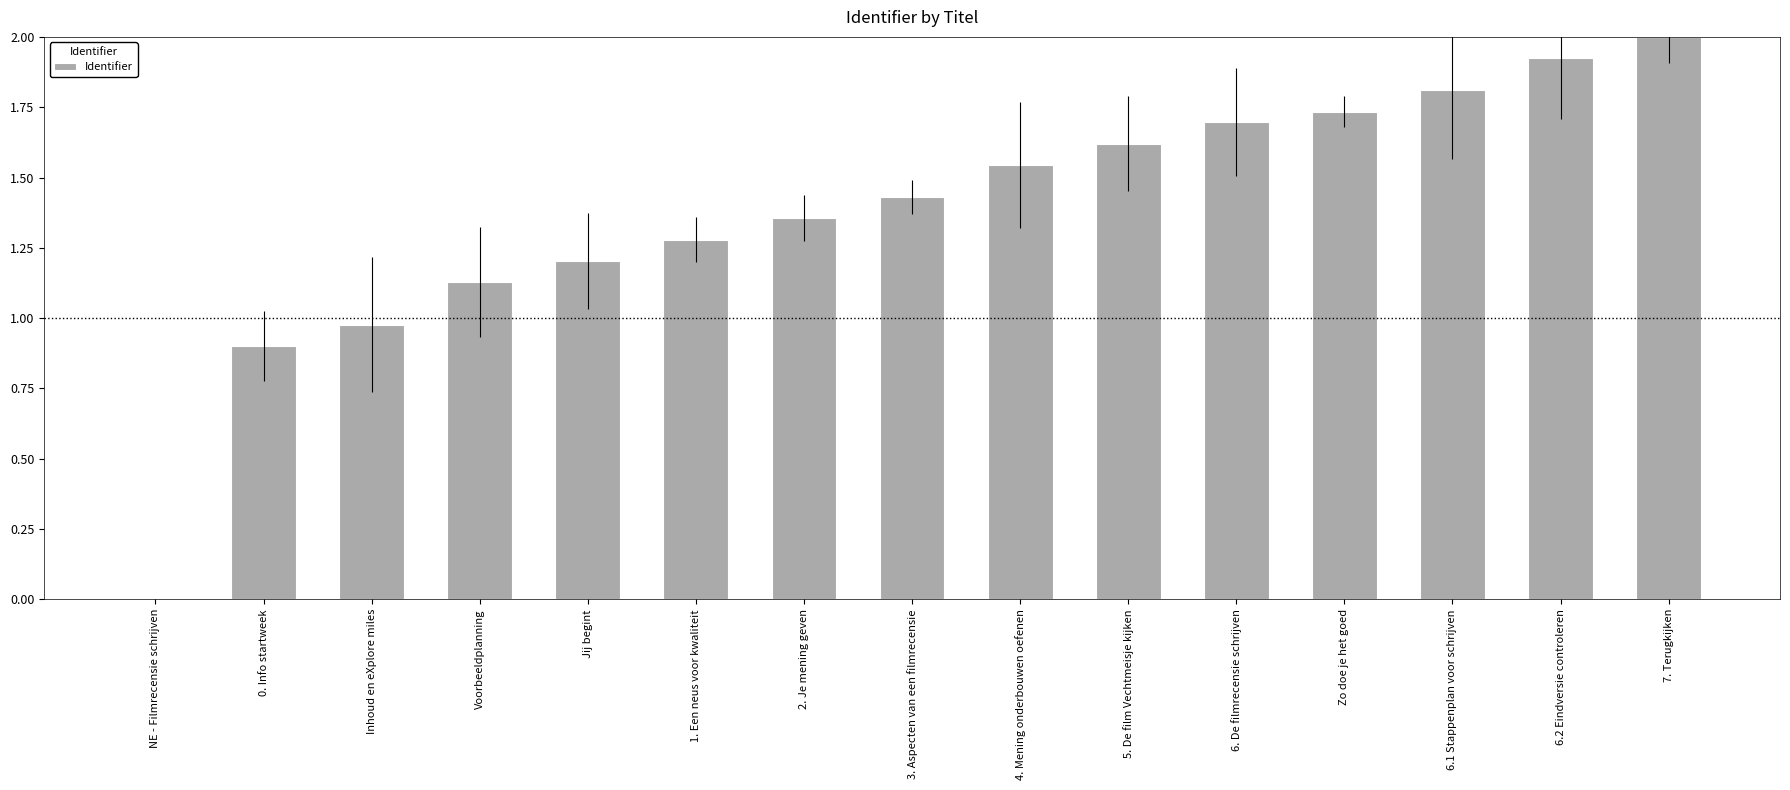

Which label corresponds to the largest value in the chart?

7. Terugkijken